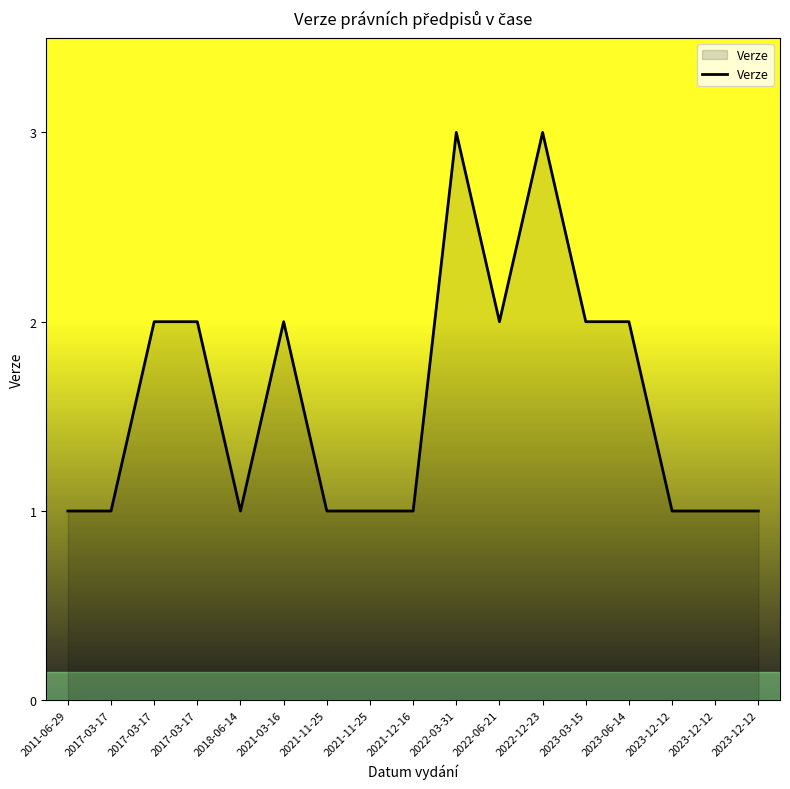

Reading right to left, extract all data points from this chart.

2023-12-12=1	2023-12-12=1	2023-12-12=1	2023-06-14=2	2023-03-15=2	2022-12-23=3	2022-06-21=2	2022-03-31=3	2021-12-16=1	2021-11-25=1	2021-11-25=1	2021-03-16=2	2018-06-14=1	2017-03-17=2	2017-03-17=2	2017-03-17=1	2011-06-29=1